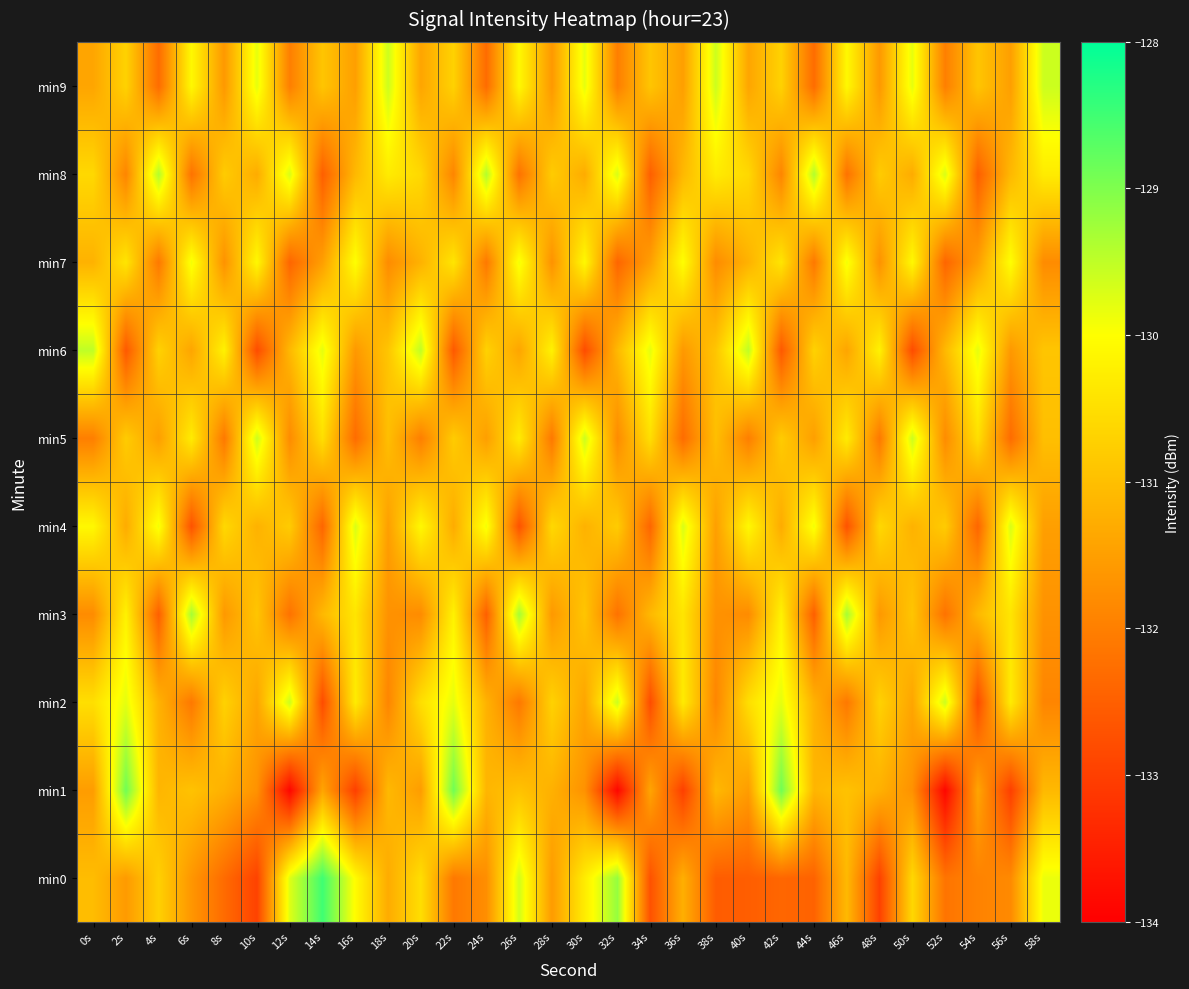

At which category is the sum across all series the highest?

2s